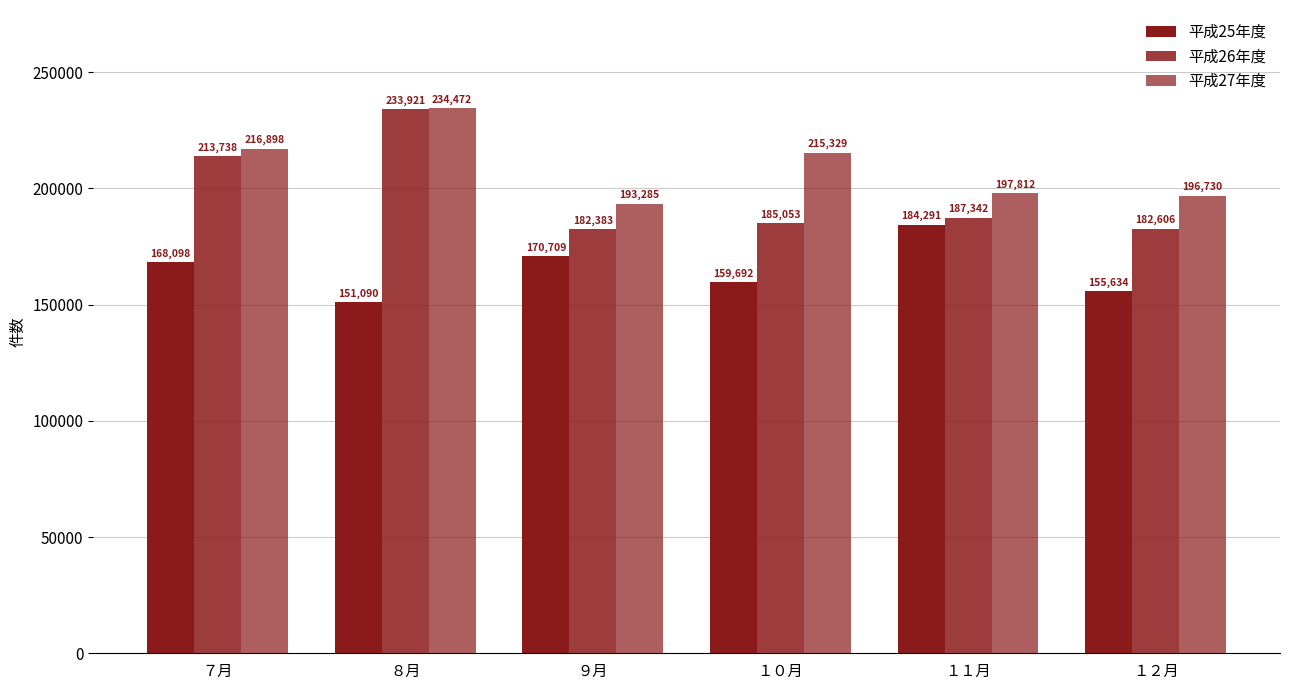

Between １０月 and １１月, which is larger?

１１月